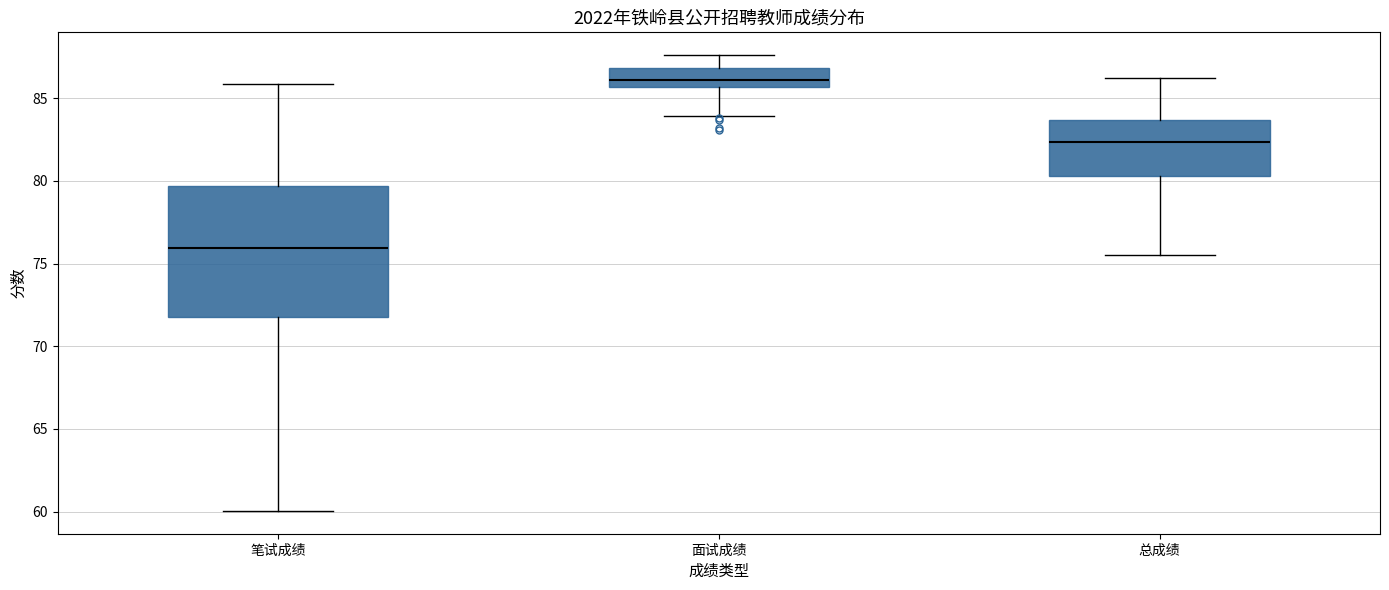

Which box's median line is the lowest?

笔试成绩